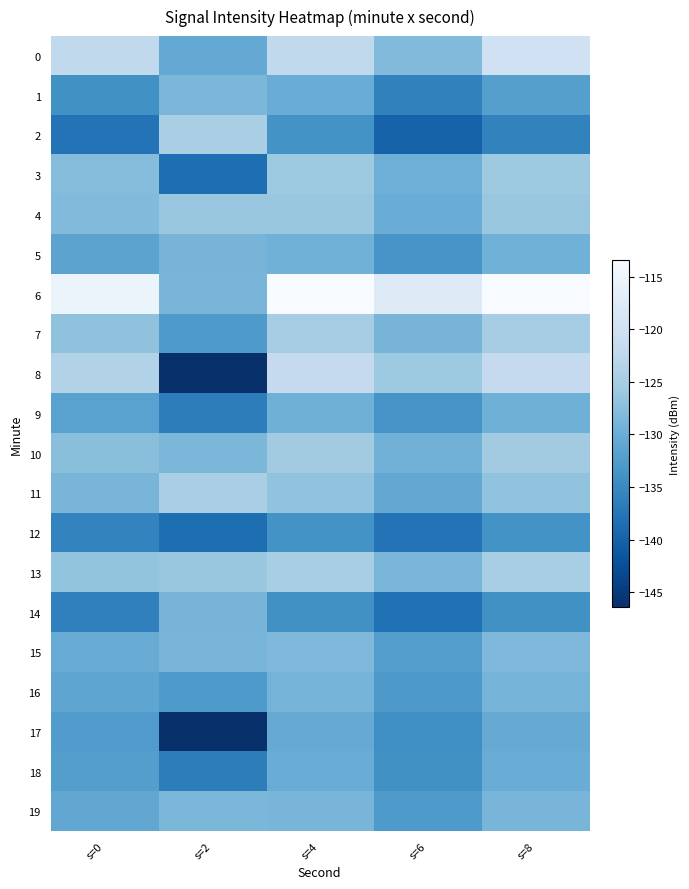

Which series changed the most between s=2 and s=6?

8